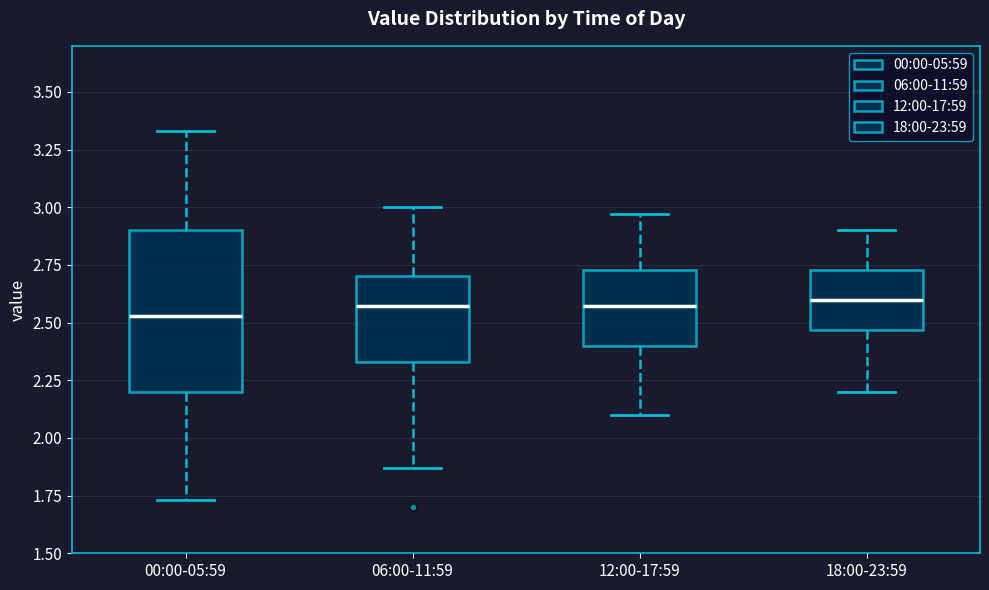

Reading left to right, read every box against the y-axis: the position of its median line, the range the box covers, and the ends of its whiskers. The values are not printed on the chart, so give them approximately, as read against the axis.

00:00-05:59: median 2.55, box 2.20 to 2.90, whiskers 1.75 to 3.35
06:00-11:59: median 2.55, box 2.35 to 2.70, whiskers 1.85 to 3.00
12:00-17:59: median 2.55, box 2.40 to 2.75, whiskers 2.10 to 2.95
18:00-23:59: median 2.60, box 2.45 to 2.75, whiskers 2.20 to 2.90